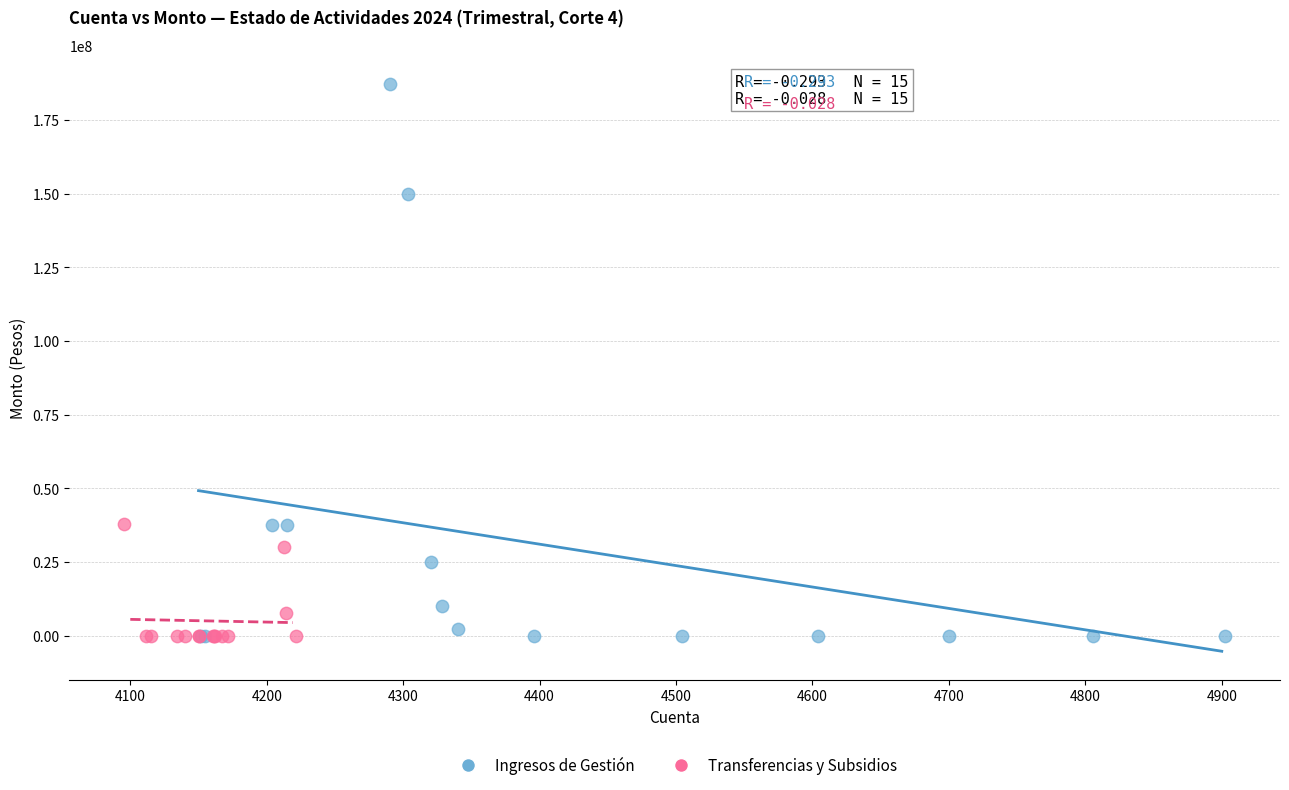

Which series has the widest spread of Y values?

Ingresos de Gestión